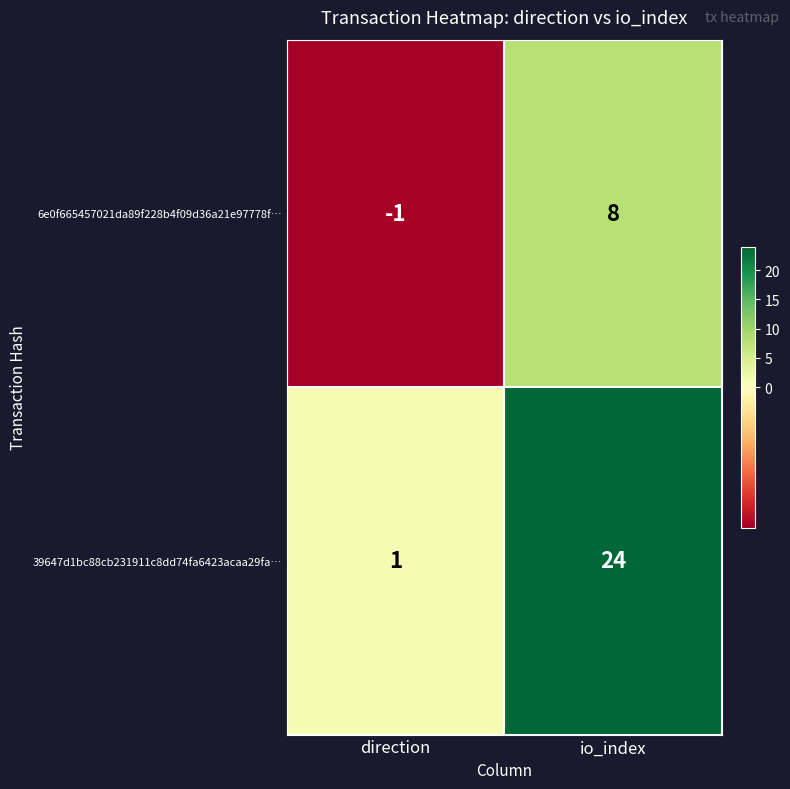

Reading left to right, list all the values displayed in this chart.

6e0f665457021da89f228b4f09d36a21e97778f…: direction=-1	io_index=8
39647d1bc88cb231911c8dd74fa6423acaa29fa…: direction=1	io_index=24